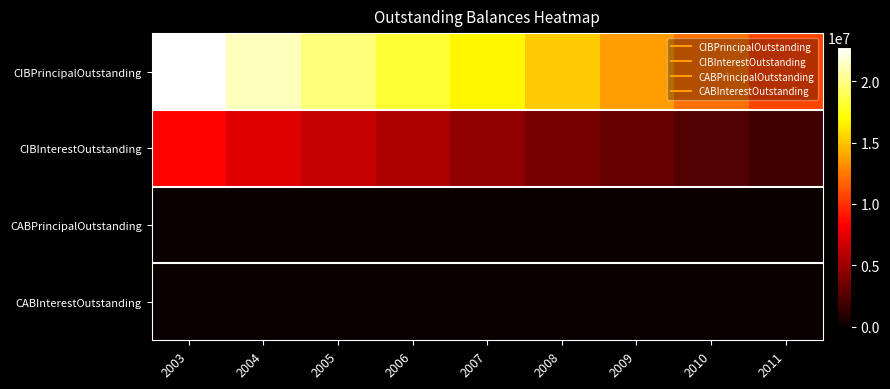

At which category is the sum across all series the highest?

2003